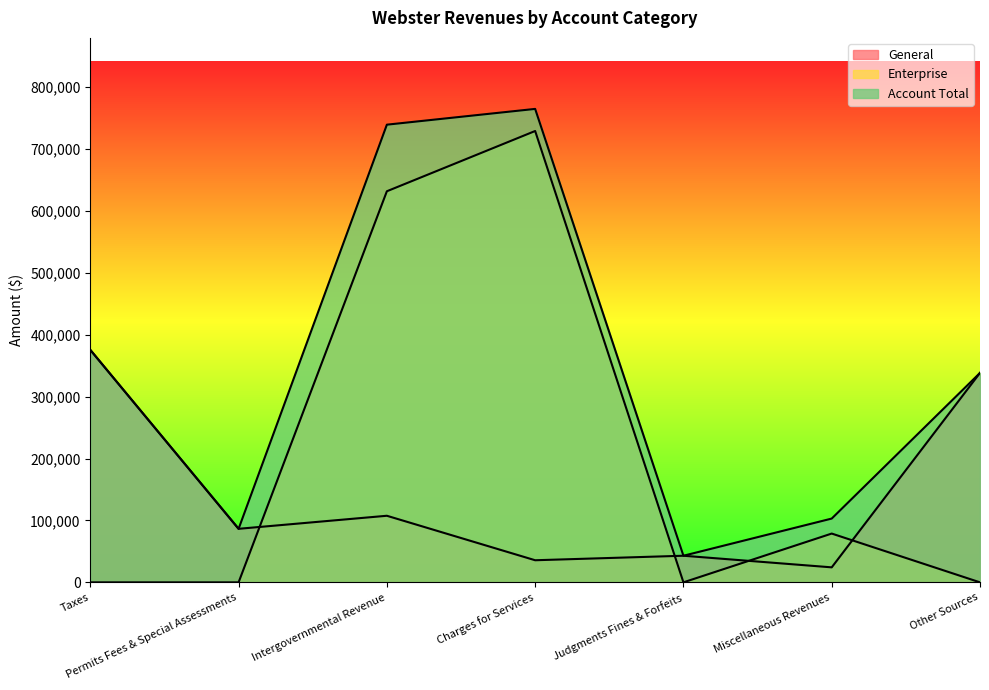

In Enterprise, how many points are higher than both neighbors (excluding endpoints)?

2